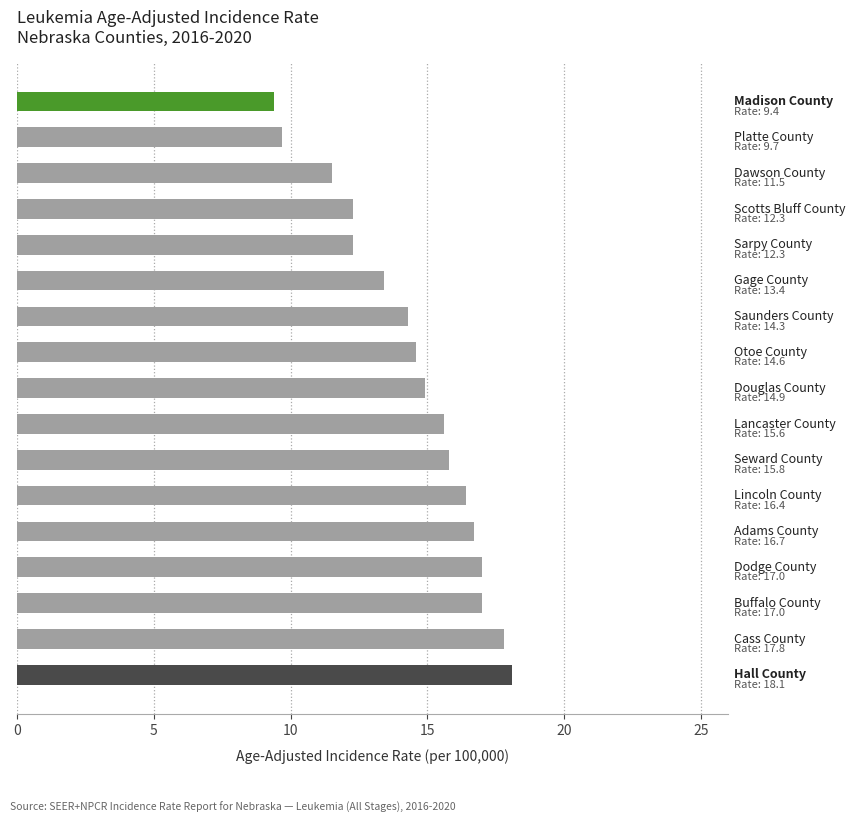

What is the minimum value shown in the chart?

9.4